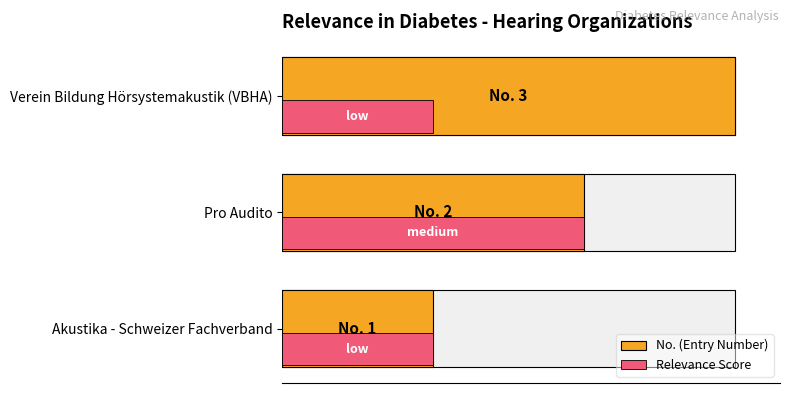

Is it true that Relevance Score equals 1 at Verein Bildung Hörsystemakustik (VBHA)?

True